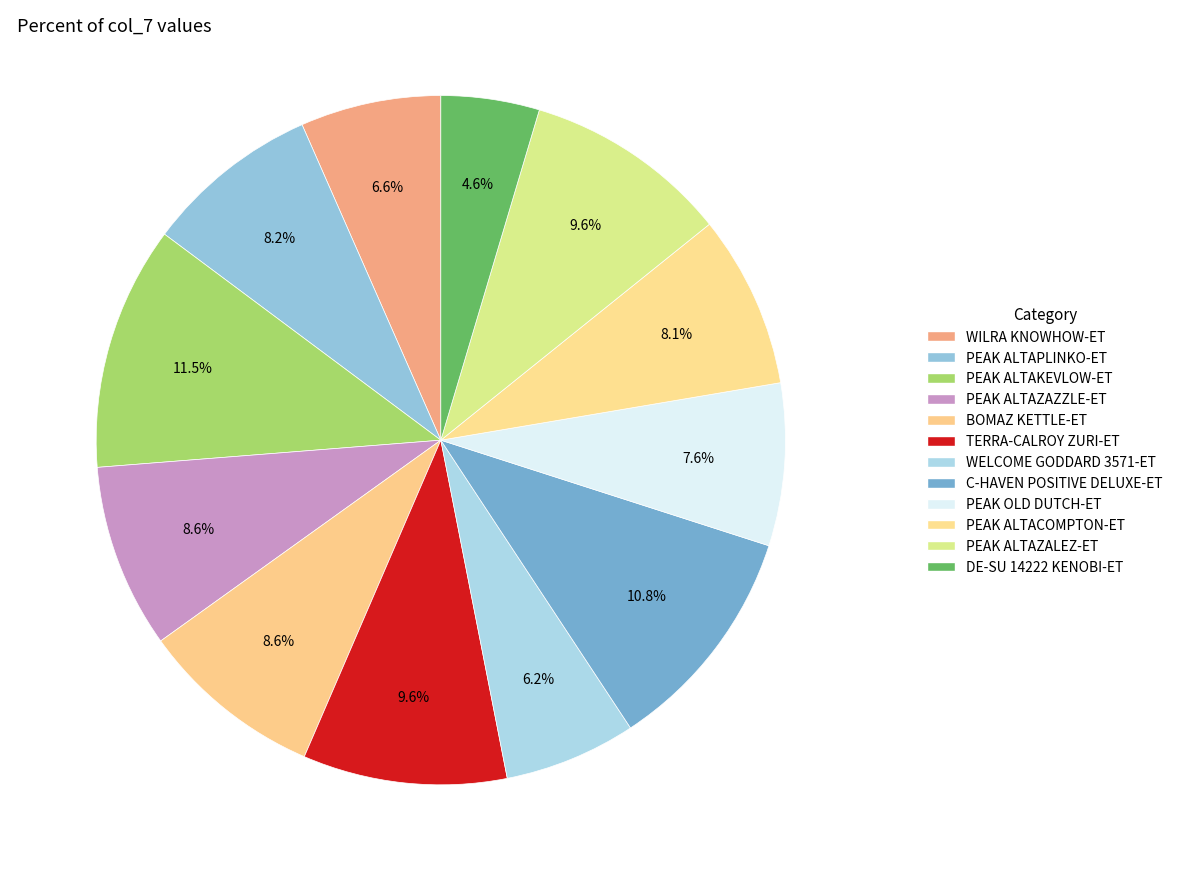

Does PEAK ALTAKEVLOW-ET account for over 50% of the chart?

No